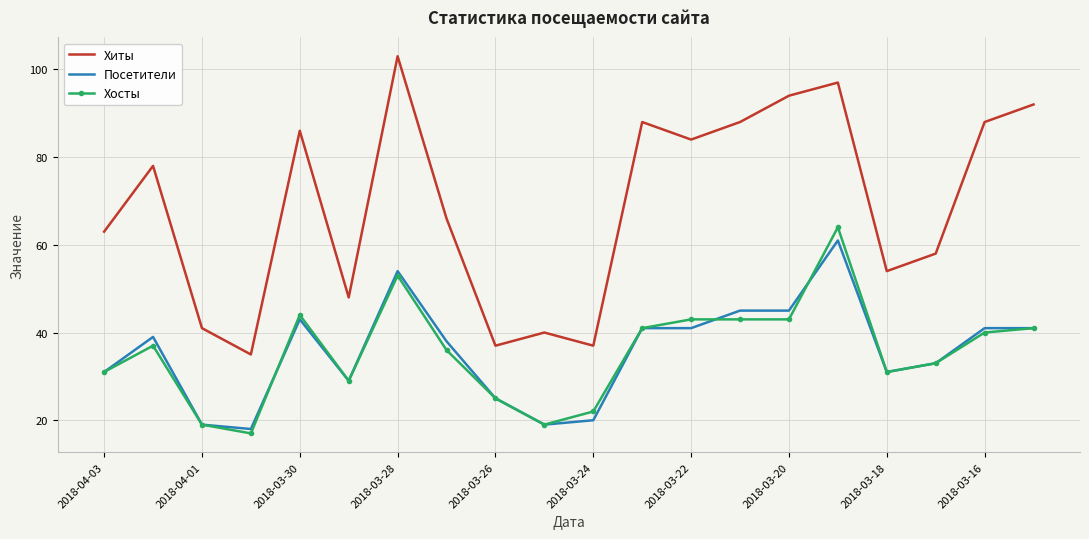

Which series has the widest spread of values?

Хиты